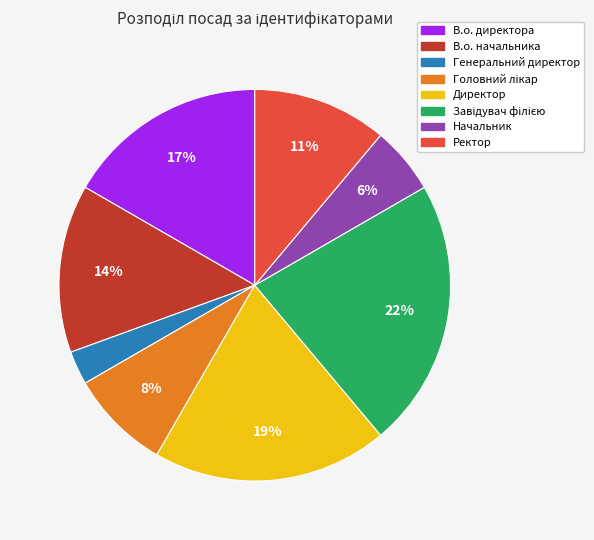

Approximately how many times larger is the value at Начальник compared to Директор?

0.3